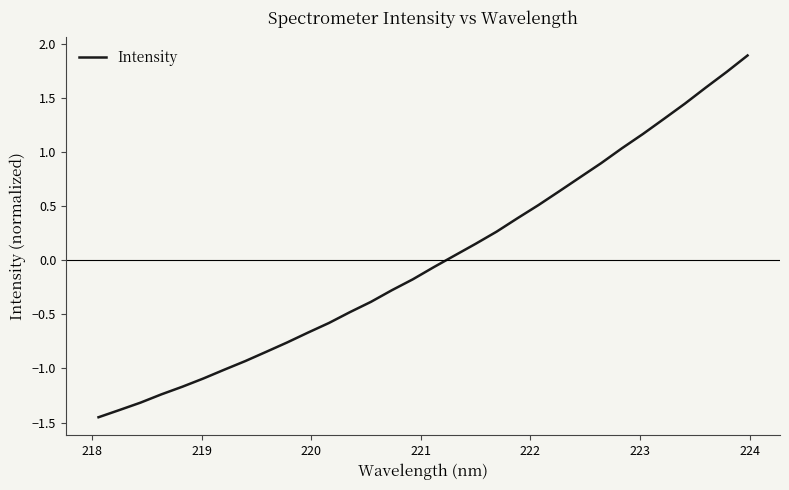

What is the maximum value shown in the chart?

1.9